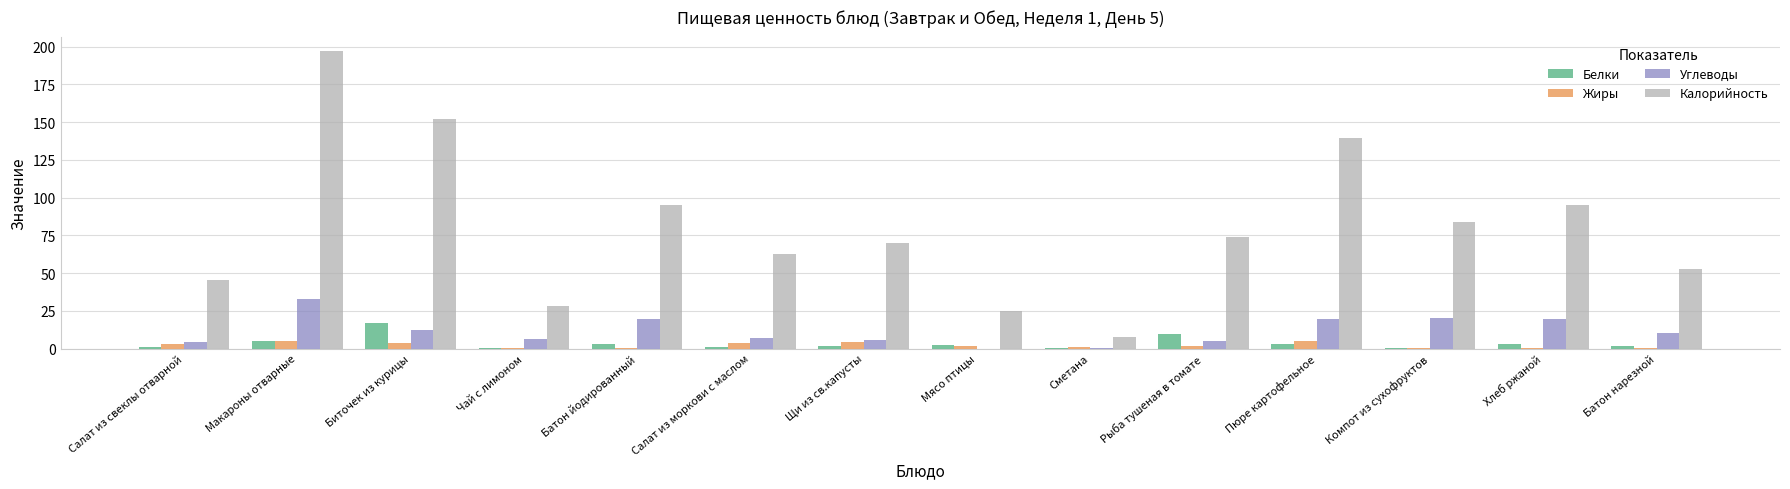

The value of Калорийность at Хлеб ржаной is 144.8. True or false?

False